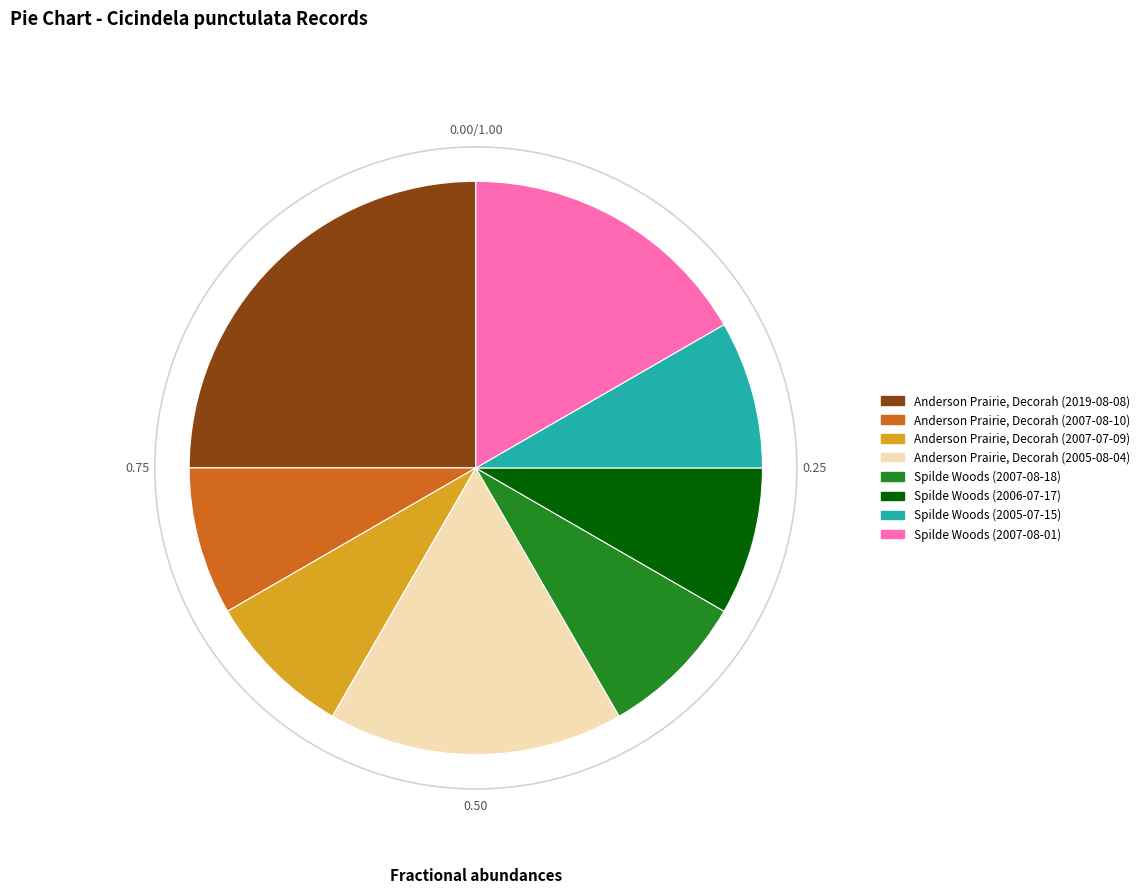

Is the sum of Spilde Woods (2005-07-15) and Spilde Woods (2006-07-17) greater than half?

No